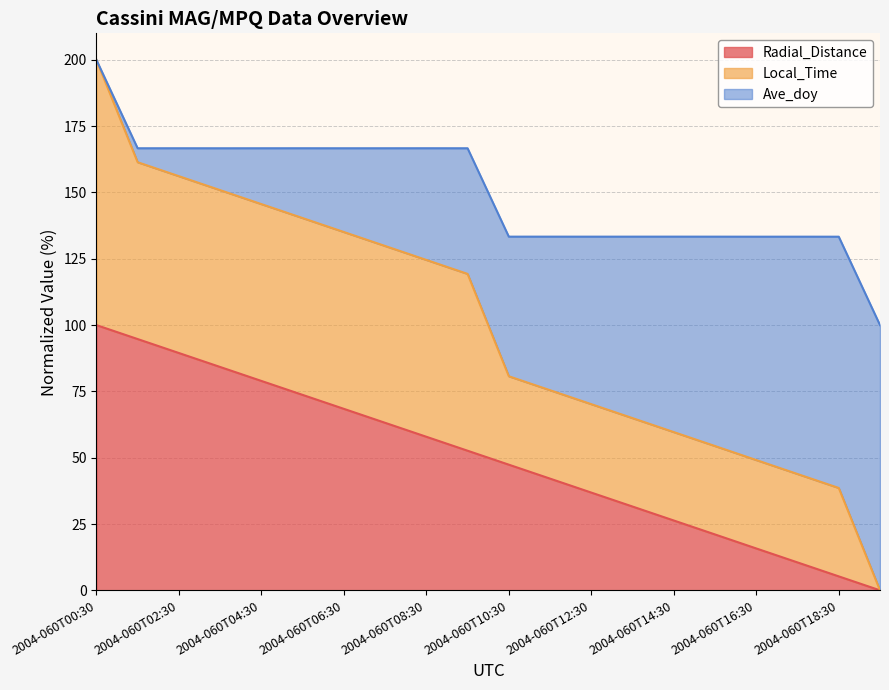

What is the value of the Radial_Distance point at the 3rd from the left?

89.5